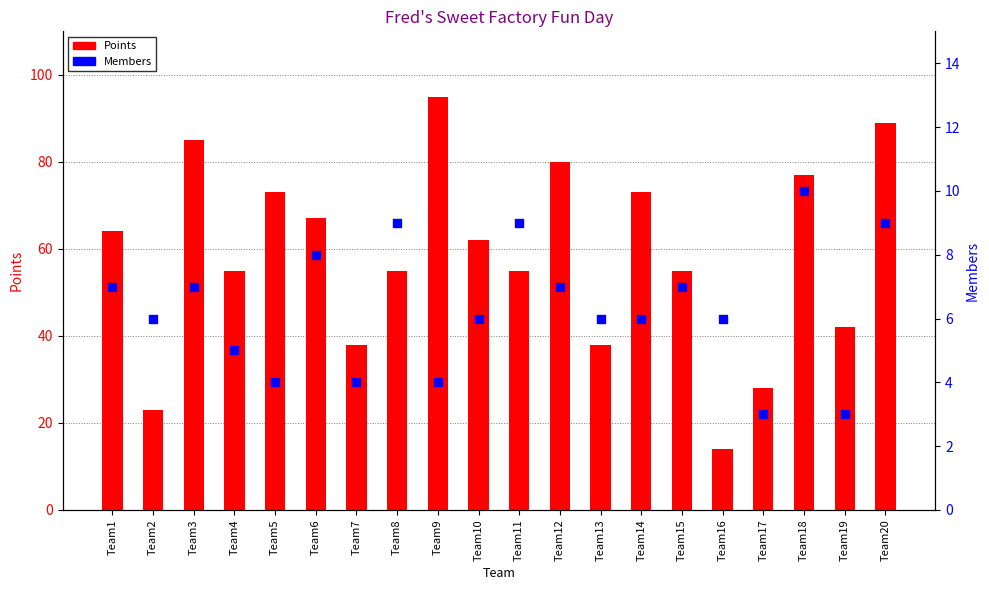

What is the total value across all series at Team5?

77